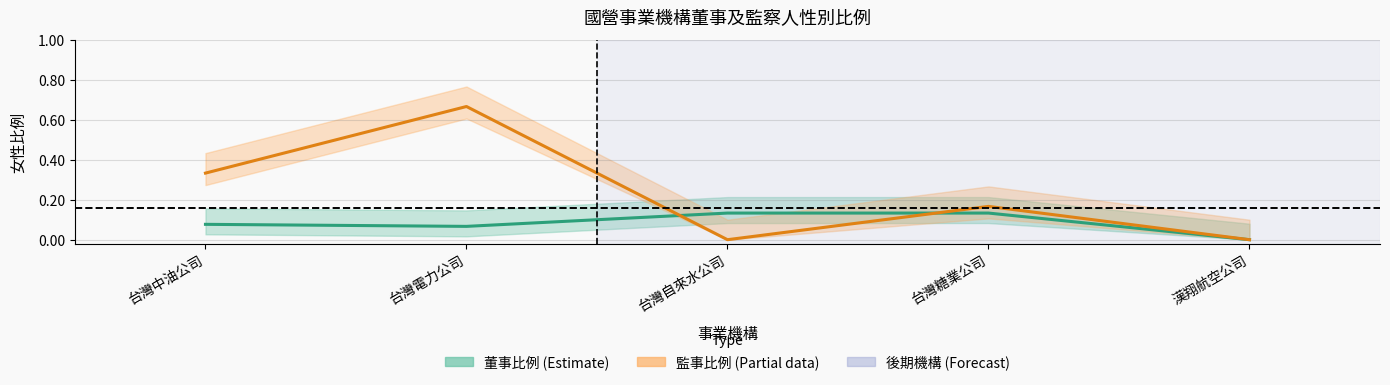

True or false: 董事女性比例 and 監事女性比例 cross at least once.

True